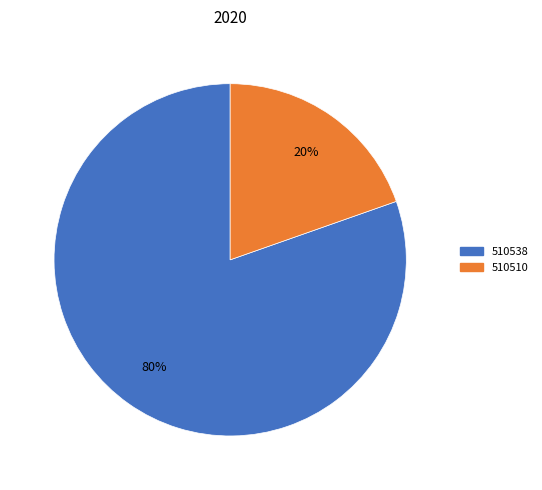

The 510510 slice represents 14% of the pie. True or false?

False